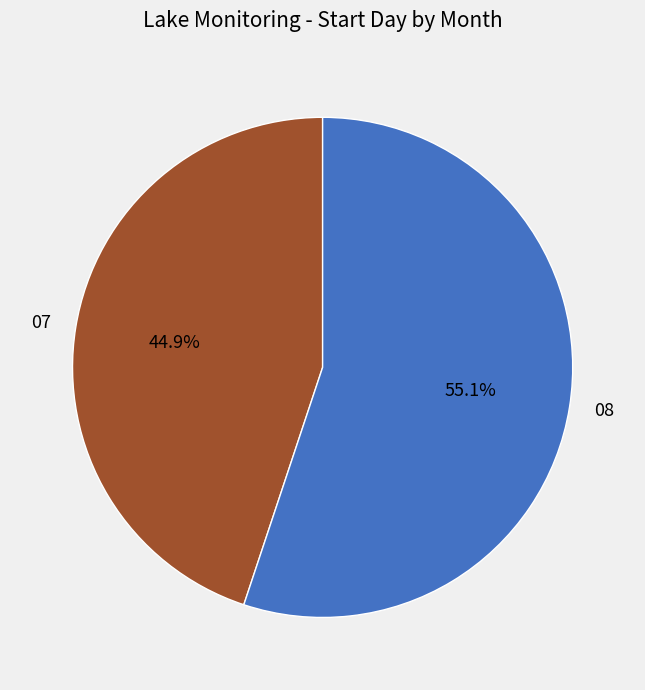

To the nearest percent, what is the difference between the 08 and 07 slice percentages?

10%